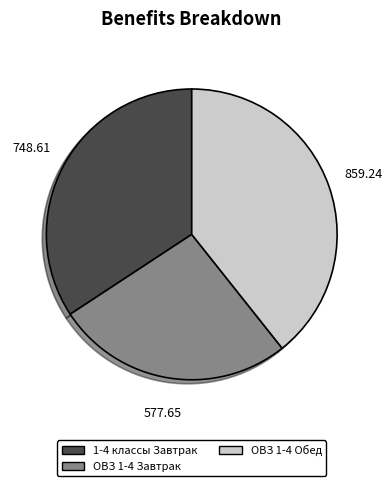

Rank the categories by value from highest to lowest.

ОВЗ 1-4 Обед, 1-4 классы Завтрак, ОВЗ 1-4 Завтрак